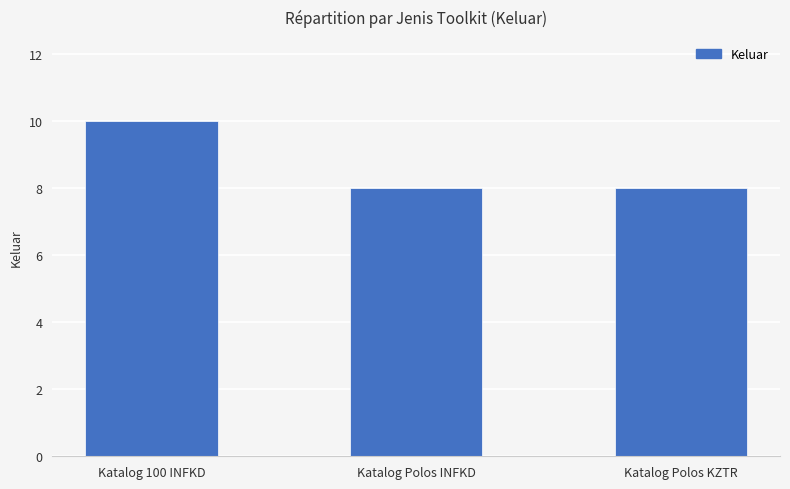

What is the average value?

9